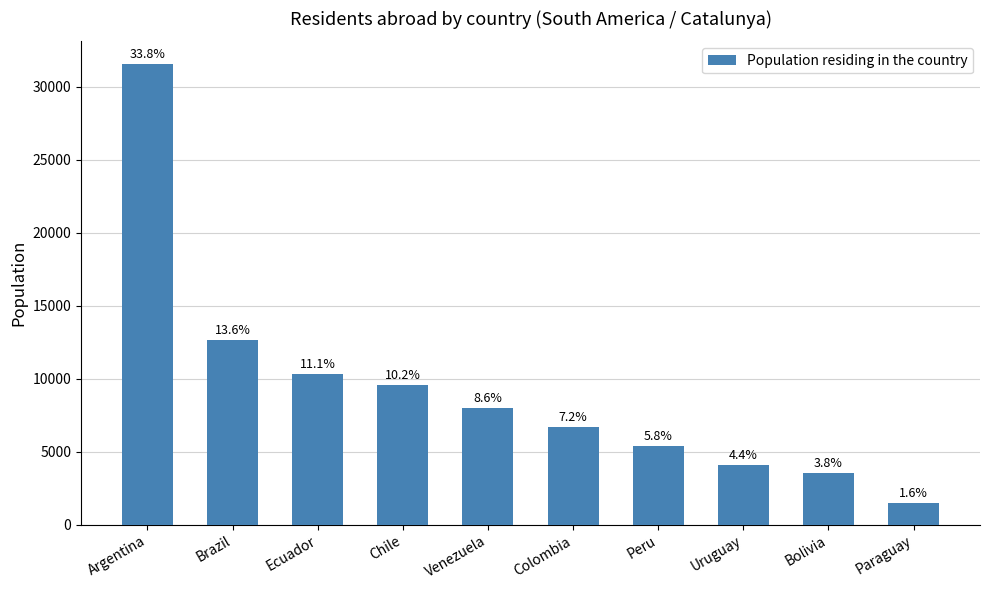

At which label is the value closest to 16509?

Brazil